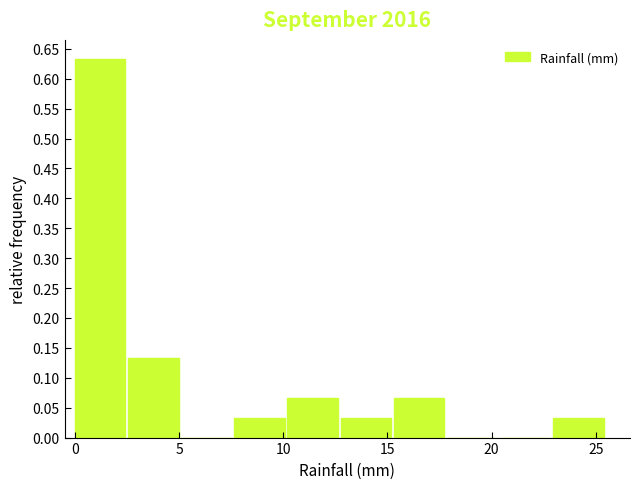

How tall is the bar that spans 10.20 to 12.75 on the x-axis? Neither the bar edges nor the heights are printed on the chart, so give them approximately, as read against the axes.

0.065